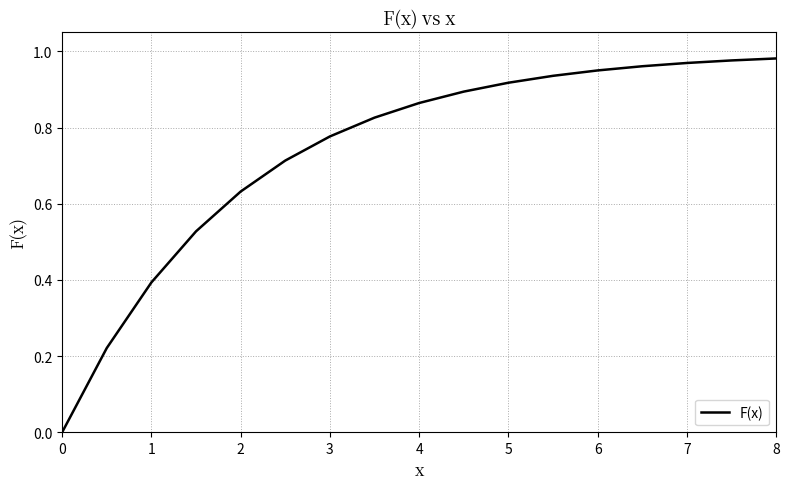

How many lines are shown in the chart?

1